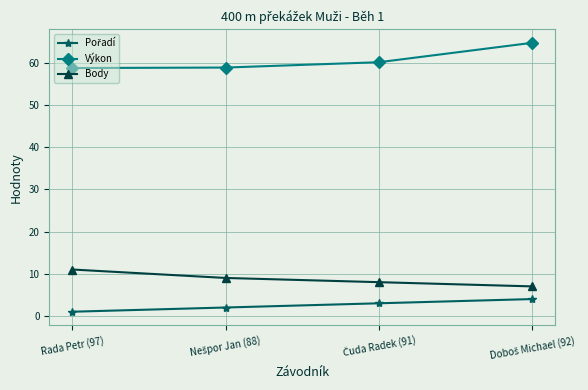

Which series has the largest total across all categories?

Výkon